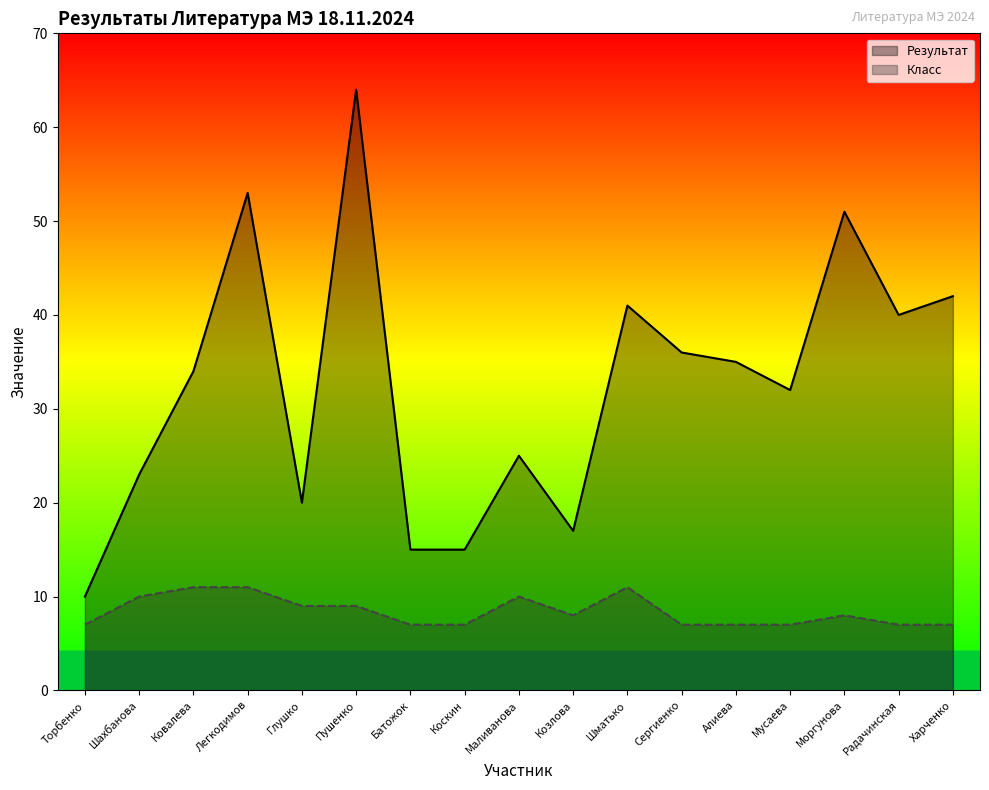

The Класс series shows 14 at Маливанова. True or false?

False